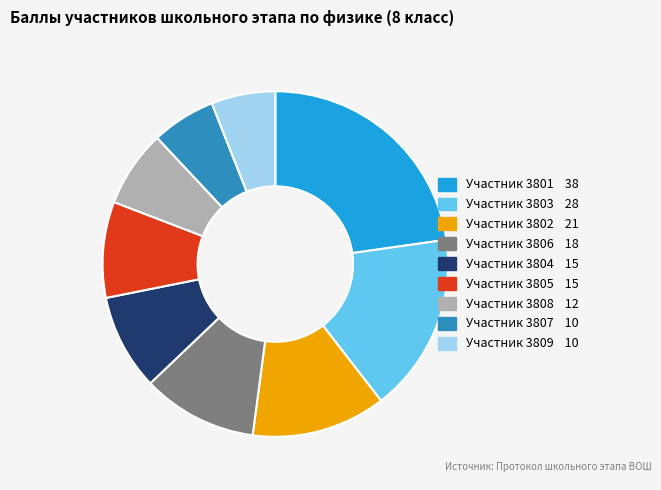

Is there a majority slice in this chart?

No